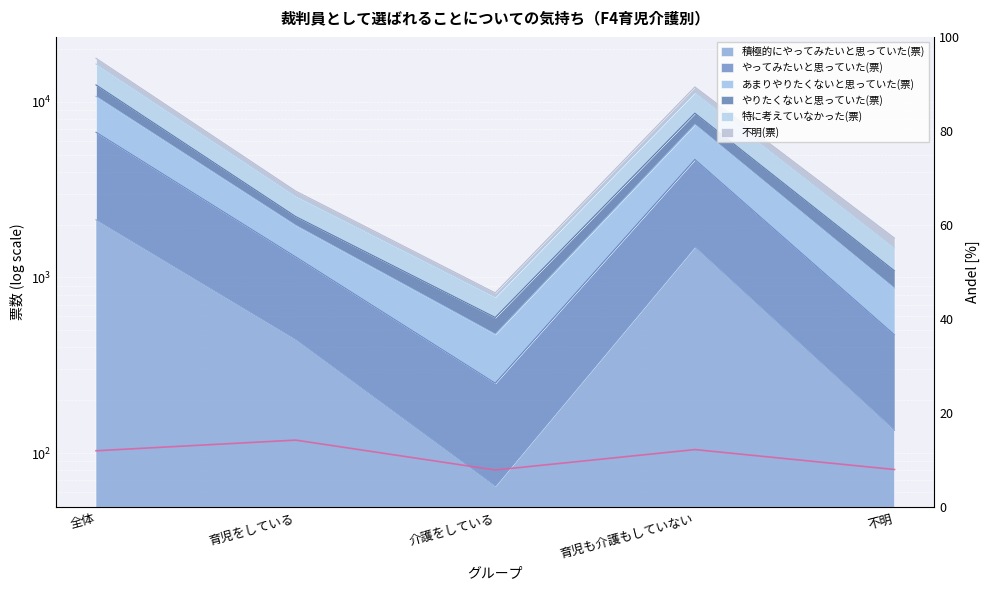

Rank the categories by value from highest to lowest.

育児をしている, 育児も介護もしていない, 全体, 不明, 介護をしている